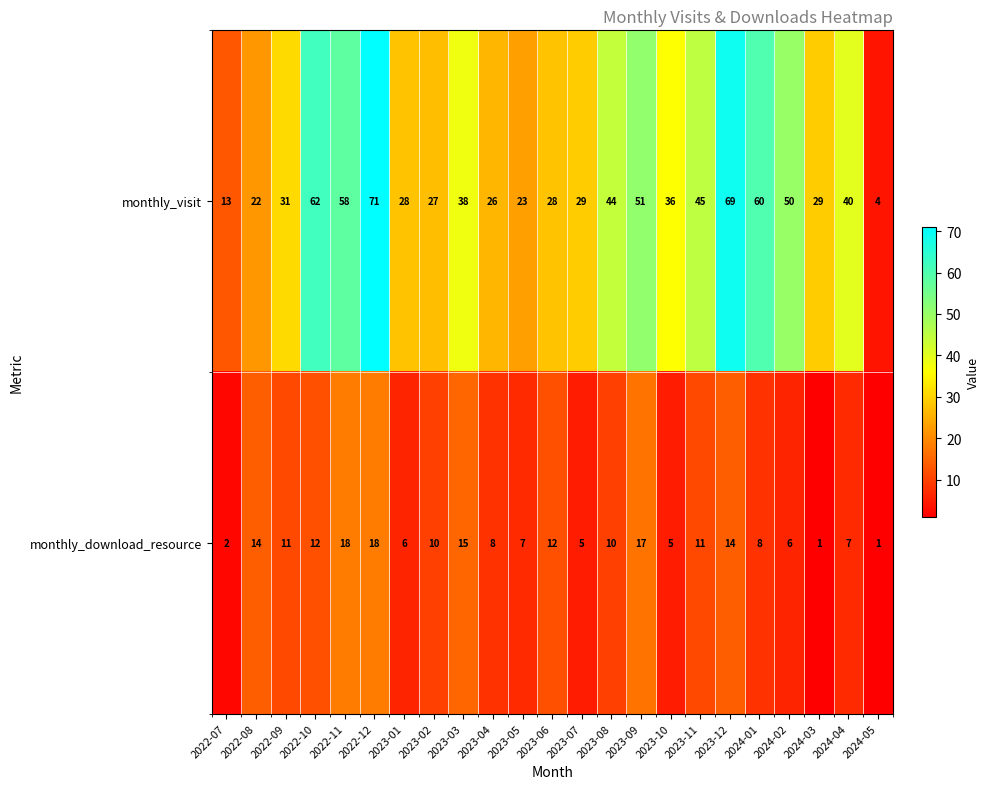

What is the sum of the monthly_visit values at 2022-10 and 2023-01?

90